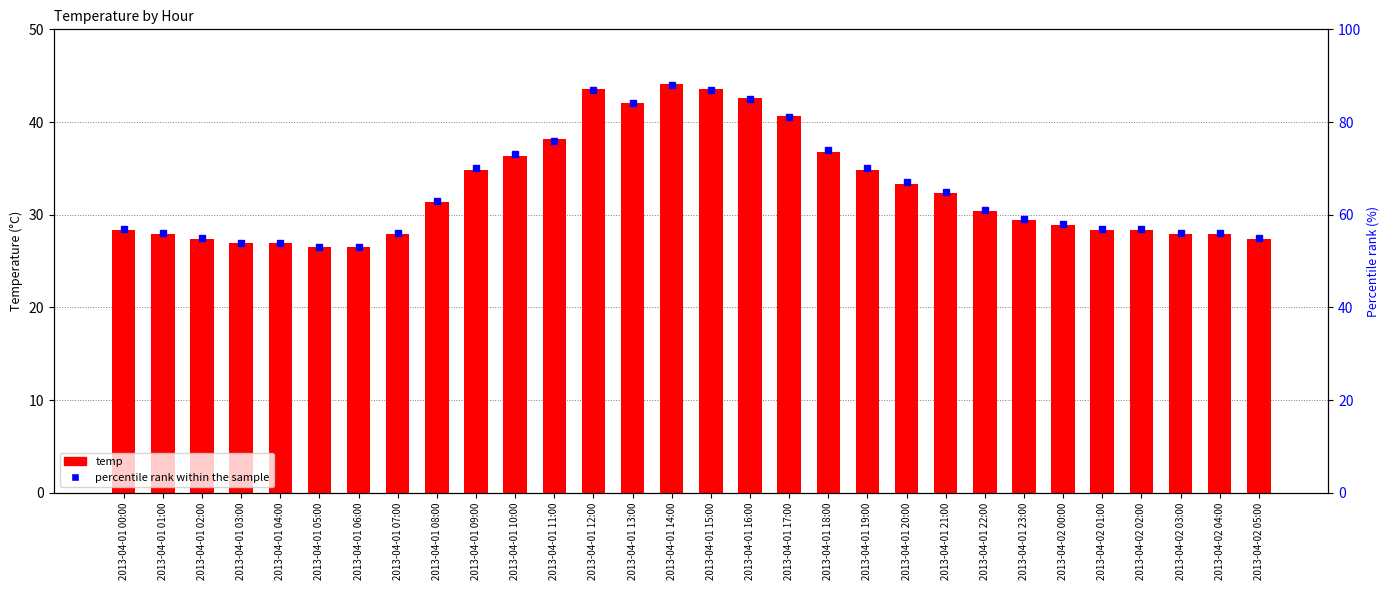

What is the value of the percentile rank within the sample bar at the 16th from the left?

87.0